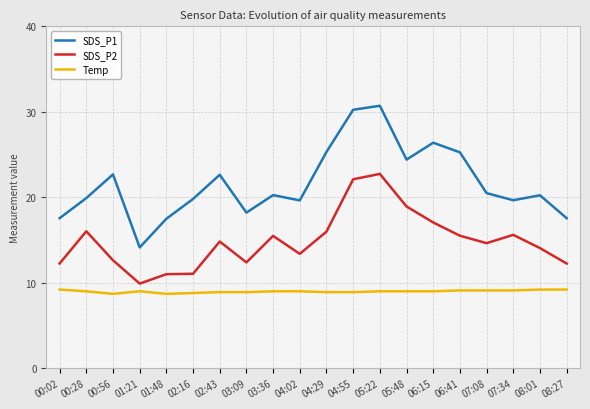

Read the SDS_P1 value at 05:22.

30.7